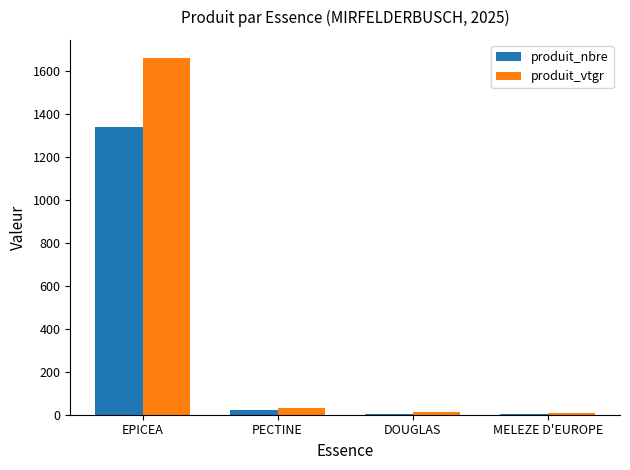

What is the spread (max minus min) of values at DOUGLAS?

7.2